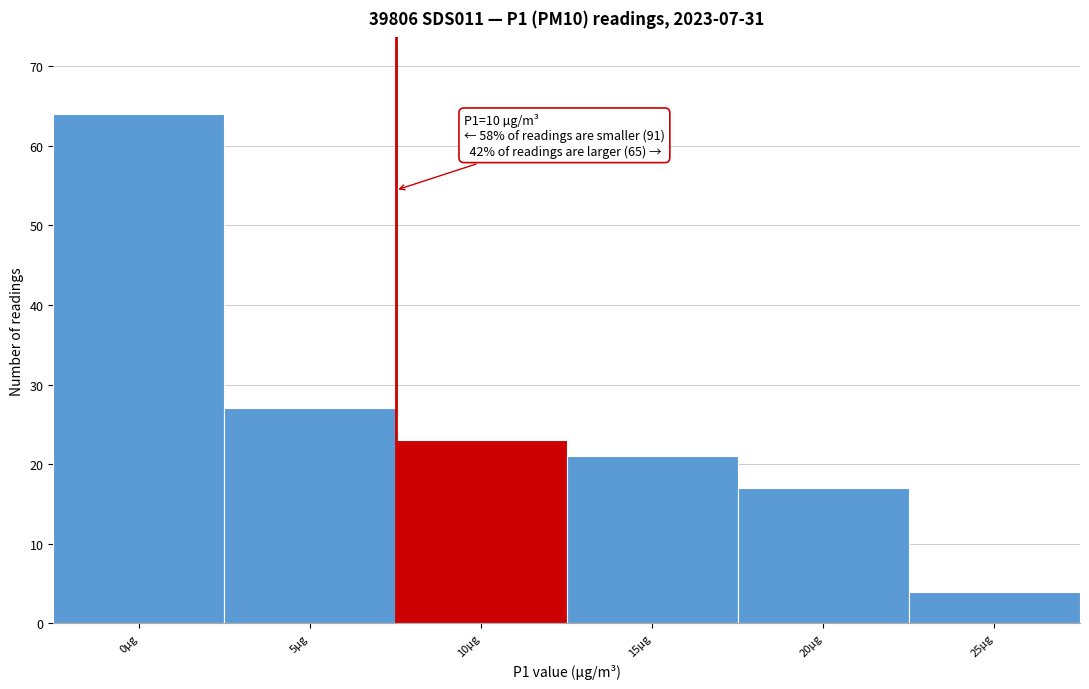

Reading right to left, what are all the values shown in this chart?

4	17	21	23	27	64